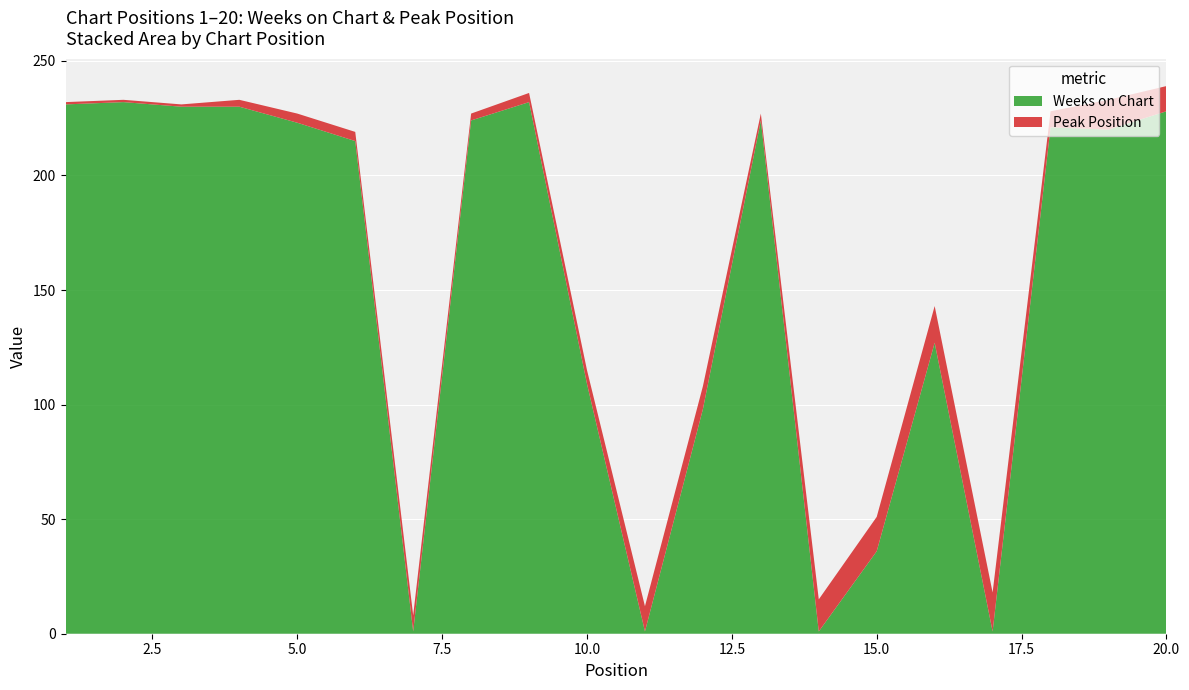

Reading left to right, transcribe all the data shown in this chart.

Weeks on Chart: 1=231	2=232	3=230	4=230	5=223	6=215	7=1	8=224	9=232	10=109	11=1	12=98	13=224	14=1	15=36	16=127	17=1	18=221	19=220	20=228
Peak Position: 1=1	2=1	3=1	4=3	5=4	6=4	7=7	8=3	9=4	10=6	11=11	12=10	13=3	14=14	15=15	16=16	17=17	18=7	19=13	20=11